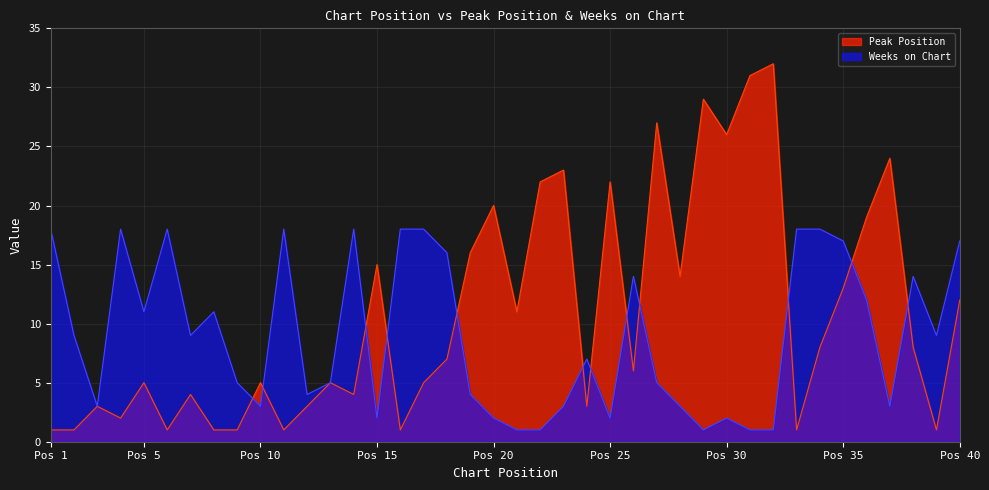

What is the difference between the highest and lowest values at 38?

6